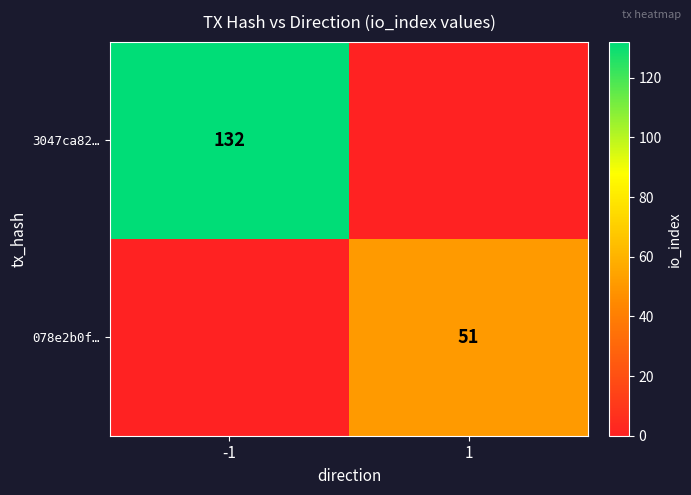

The 3047ca82… series shows 132 at -1. True or false?

True